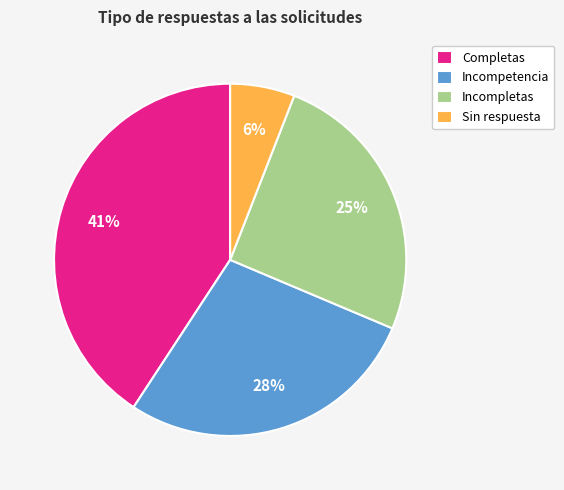

To the nearest percent, what is the average slice percentage?

25%